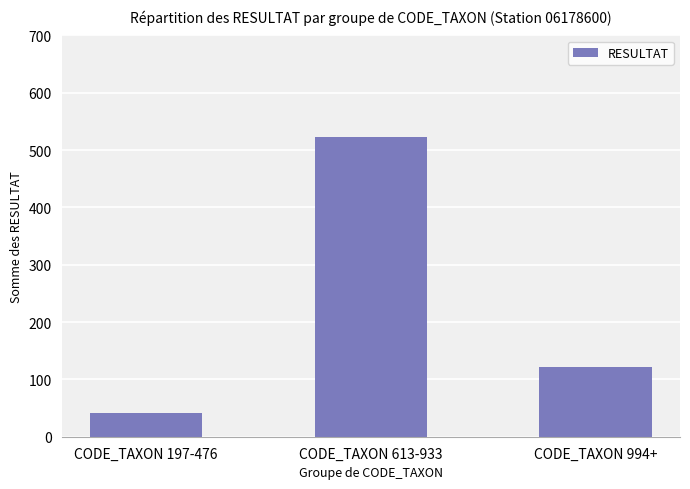

Reading right to left, what are all the values shown in this chart?

121	522	41